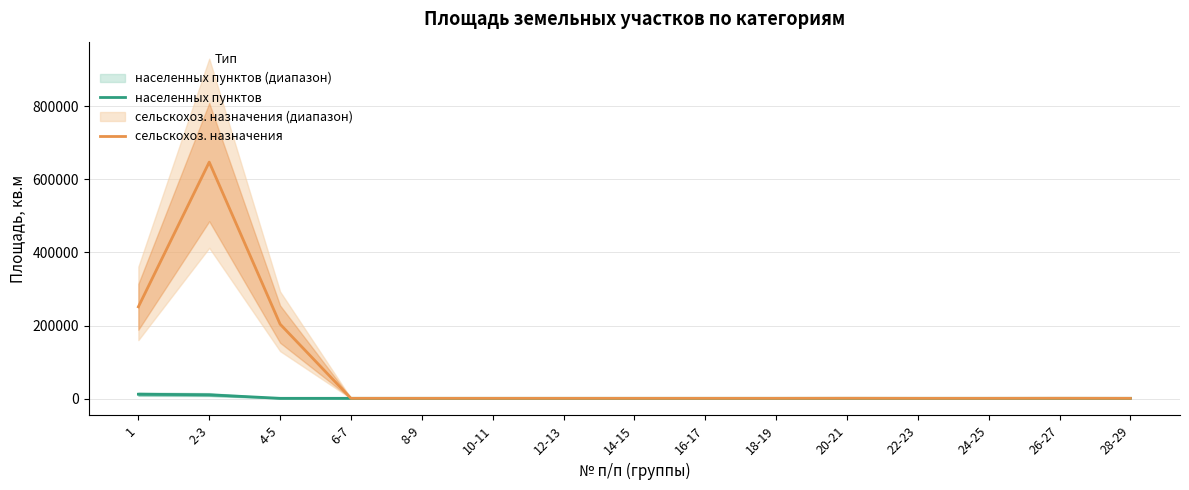

What is the difference between the maximum and second lowest values in the сельскохоз. назначения series?

646250